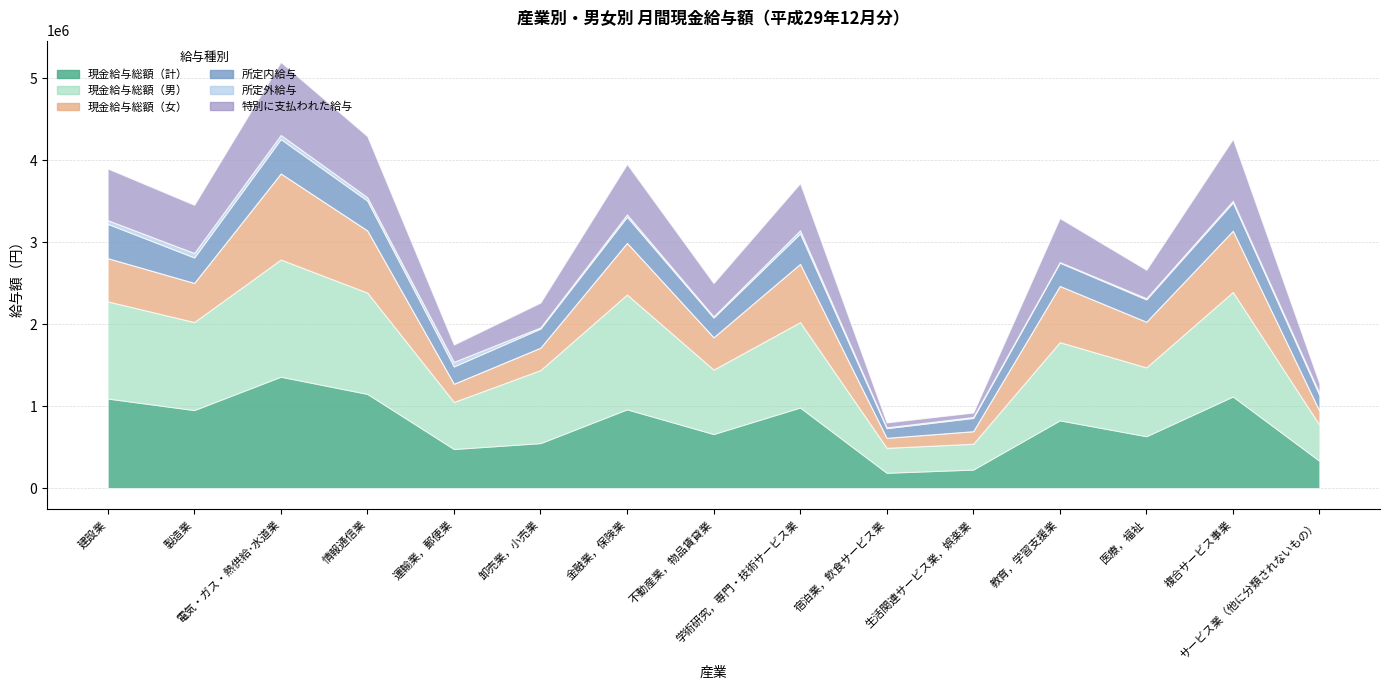

What is the label of the 15th point from the right?

建設業